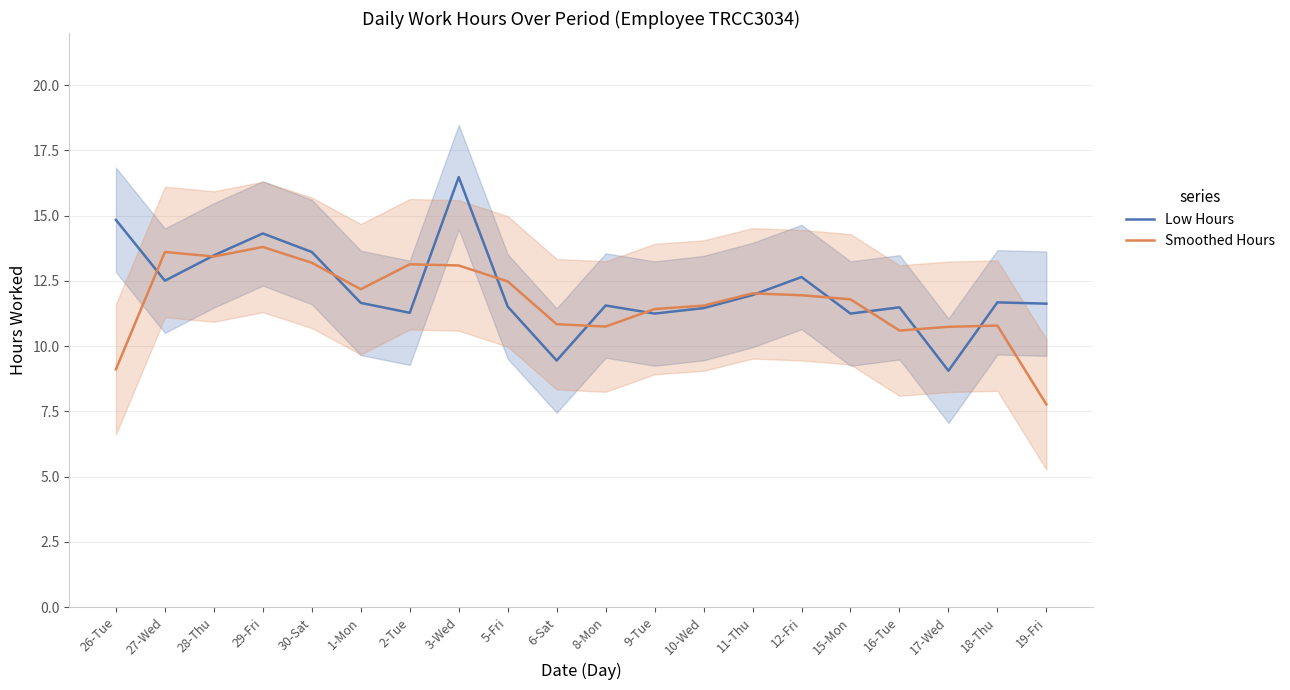

Is it true that Low Hours equals 15.2 at 18-Thu?

False